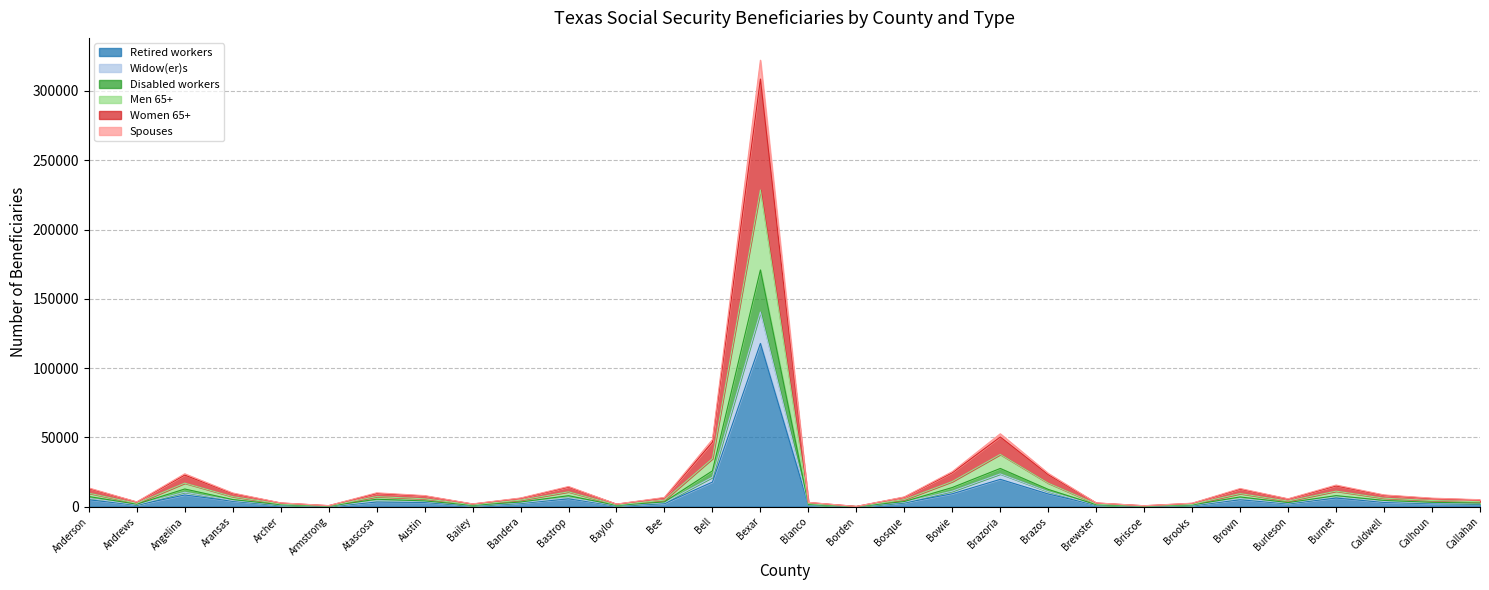

What is the spread (max minus min) of values at Callahan?

3085